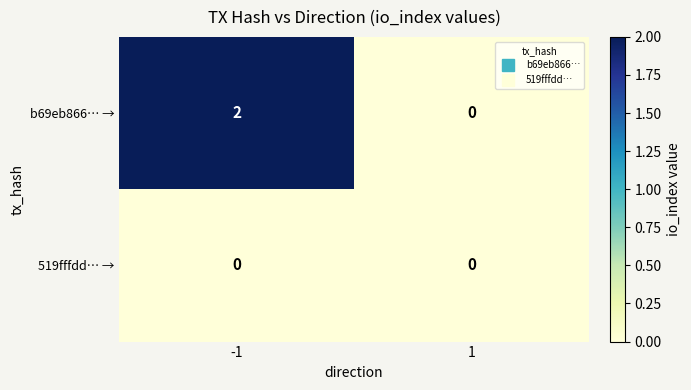

Reading right to left, what are all the values shown in this chart?

b69eb866… →: 0	2
519fffdd… →: 0	0